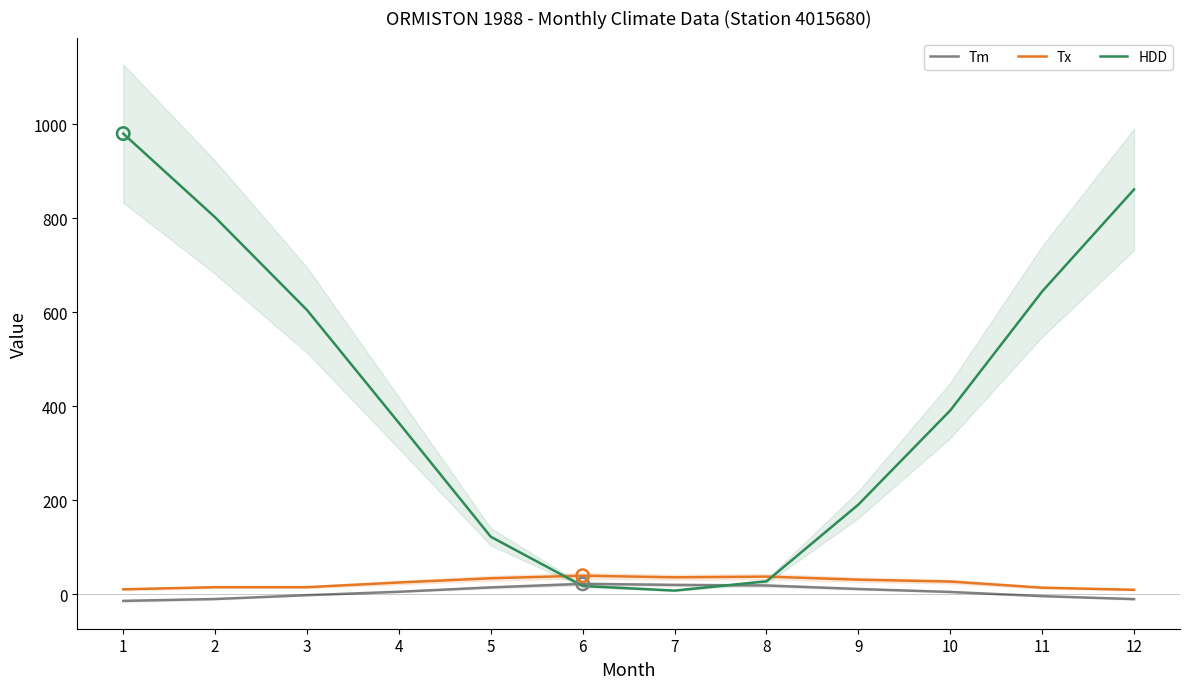

Which series contains the lowest Y value?

Tm